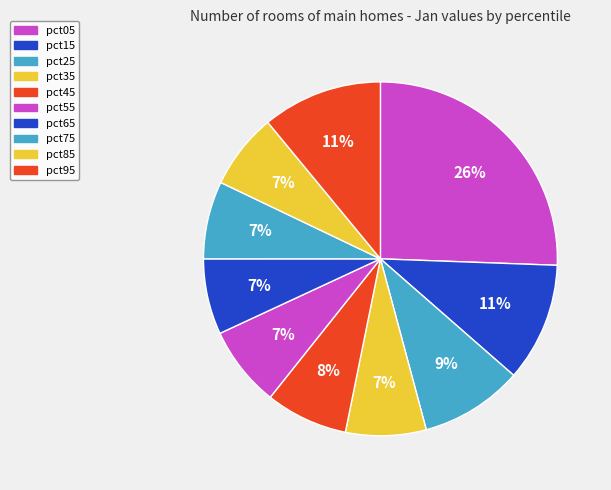

What percentage is the pct45 slice, to the nearest percent?

8%